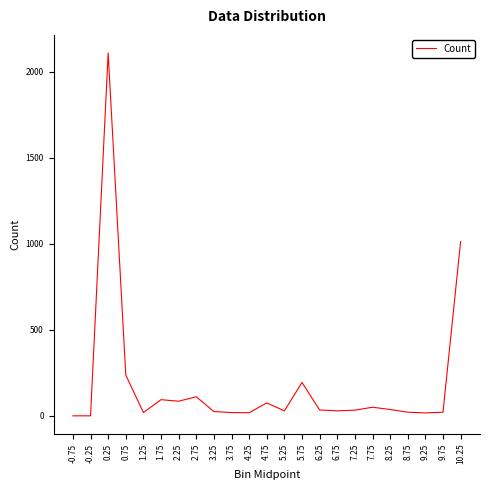

Is it true that the value at 0.75 is 237?

True